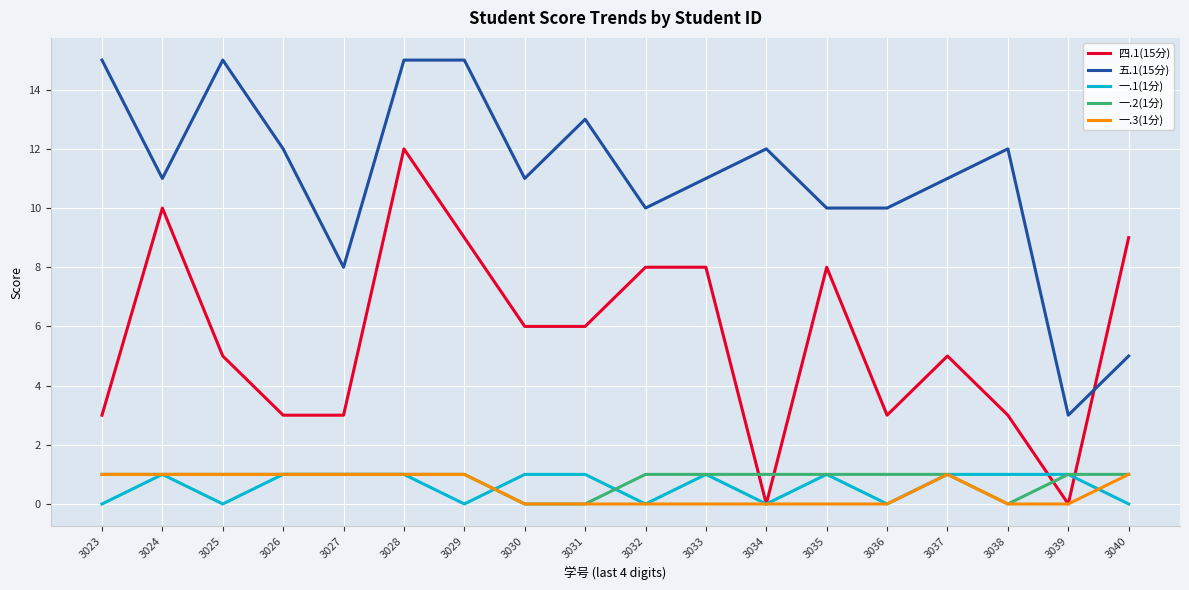

Is it true that 五.1(15分) equals 15 at 3030?

False